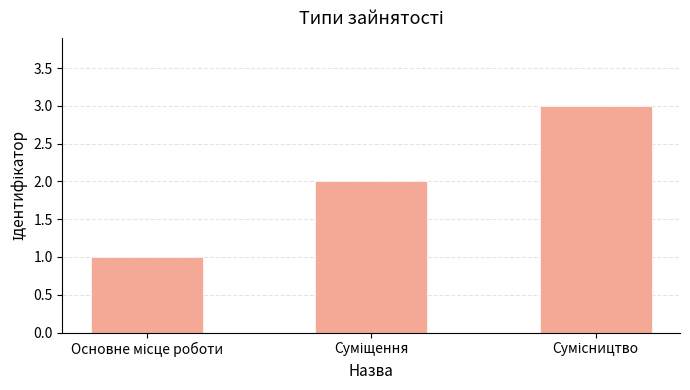

What is the maximum value shown in the chart?

3